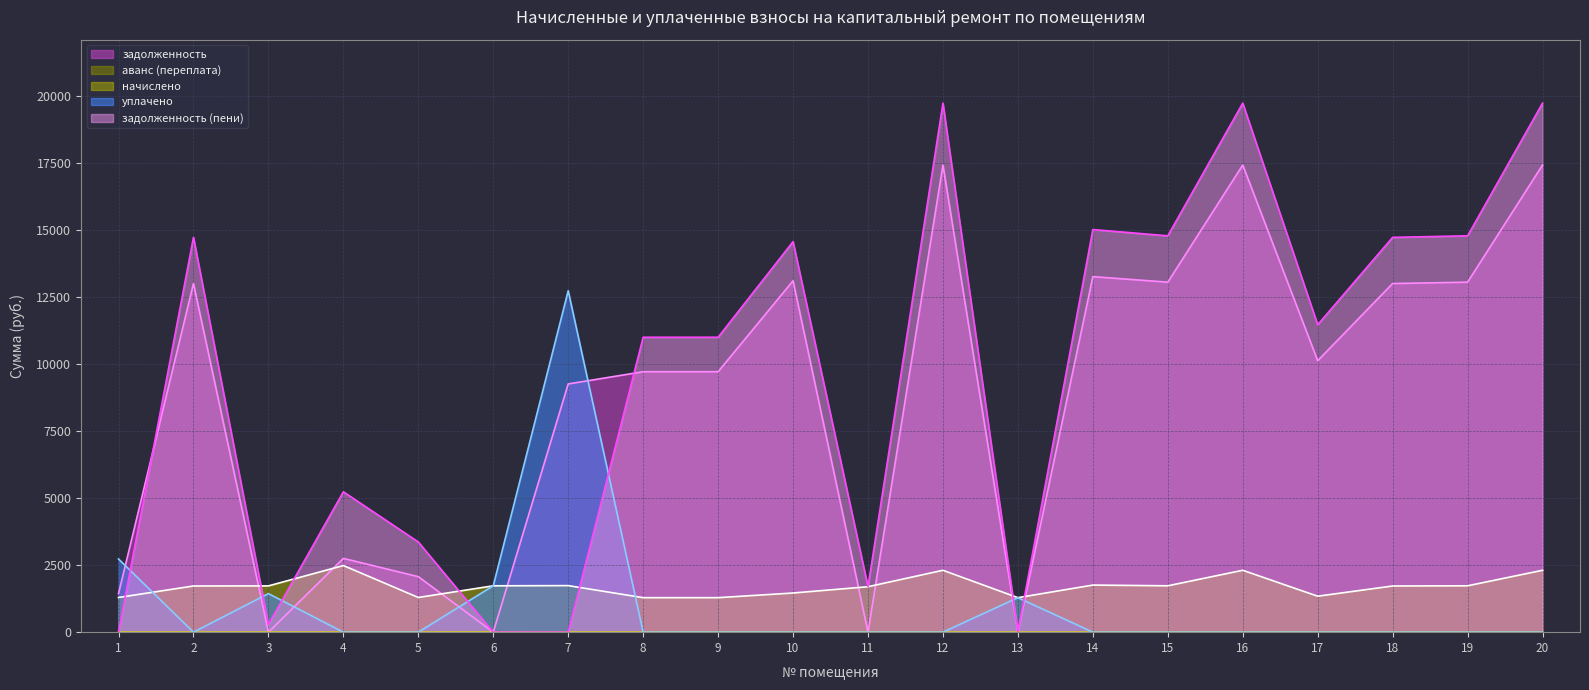

Reading left to right, what are all the values shown in this chart?

задолженность: 1=1436.4	2=12994.1	3=0.0	4=2749.5	5=2069.0	6=0.0	7=9251.5	8=9707.0	9=9707.0	10=13096.8	11=0.0	12=17411.0	13=0.2	14=13250.9	15=13045.4	16=17411.0	17=10117.9	18=12994.1	19=13045.4	20=17411.0
аванс (переплата): 1=0.0	2=0.0	3=0.2	4=0.0	5=0.0	6=1.2	7=0.0	8=0.0	9=0.0	10=0.0	11=0.6	12=0.0	13=0.0	14=0.0	15=0.0	16=0.0	17=0.0	18=0.0	19=0.0	20=0.0
начислено: 1=1292.8	2=1721.4	3=1724.8	4=2483.5	5=1292.8	6=1728.2	7=1735.0	8=1286.0	9=1286.0	10=1459.6	11=1694.2	12=2306.6	13=1286.0	14=1755.4	15=1728.2	16=2306.6	17=1340.4	18=1721.4	19=1728.2	20=2306.6
уплачено: 1=2728.0	2=0.0	3=1437.0	4=0.0	5=0.0	6=1728.0	7=12724.8	8=0.0	9=0.0	10=0.0	11=0.0	12=0.0	13=1286.0	14=0.0	15=0.0	16=0.0	17=0.0	18=0.0	19=0.0	20=0.0
задолженность (пени): 1=1.2	2=14715.5	3=287.6	4=5232.9	5=3361.8	6=0.0	7=0.0	8=10993.0	9=10993.0	10=14556.4	11=1693.6	12=19717.6	13=0.2	14=15006.3	15=14773.7	16=19717.6	17=11458.3	18=14715.5	19=14773.7	20=19717.6